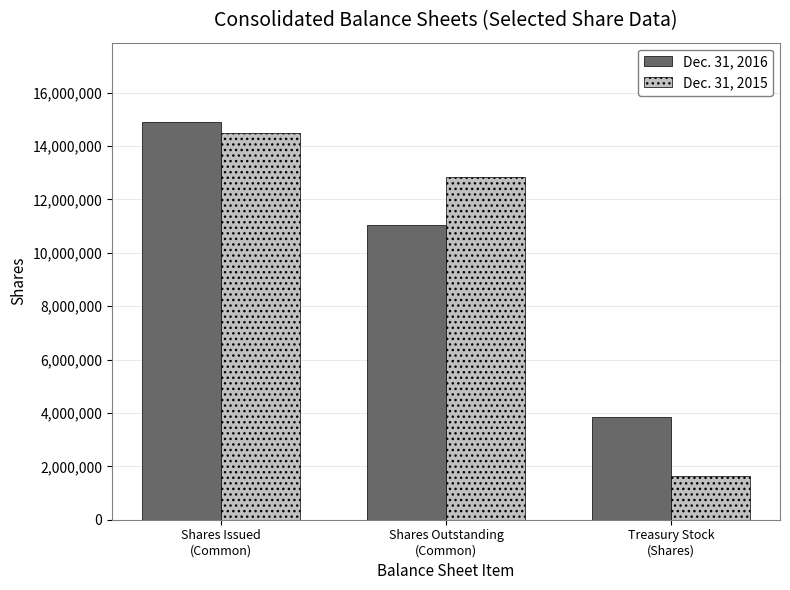

How many Dec. 31, 2016 values are between 3847000 and 14890000?

3